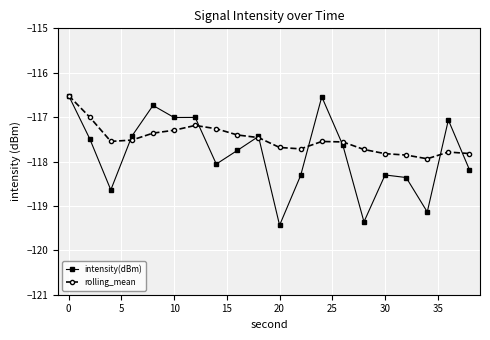

Which series has the widest spread of values?

intensity(dBm)